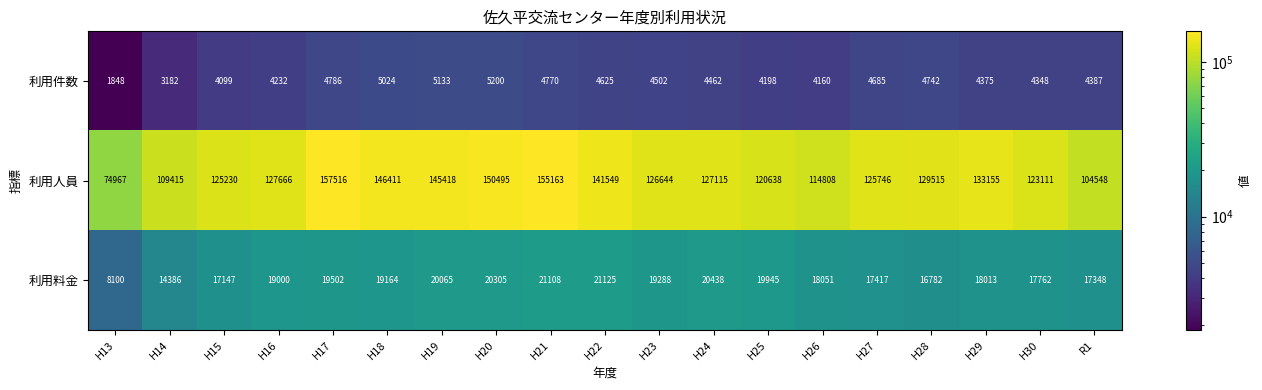

The 利用料金 series shows 3825 at H14. True or false?

False